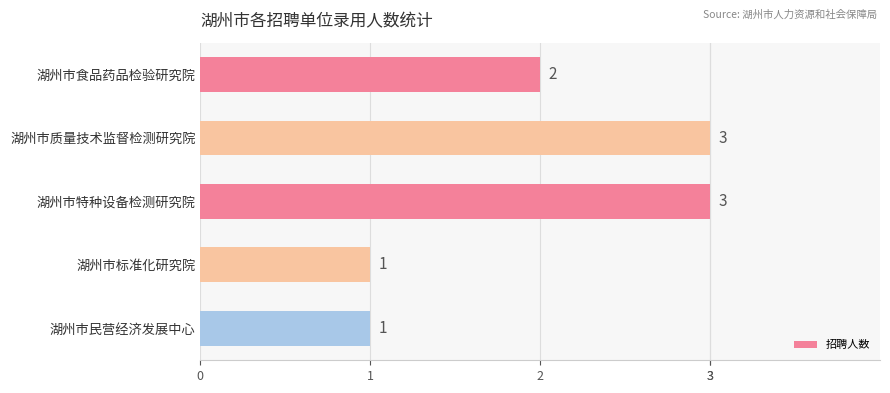

What is the greatest value displayed?

3